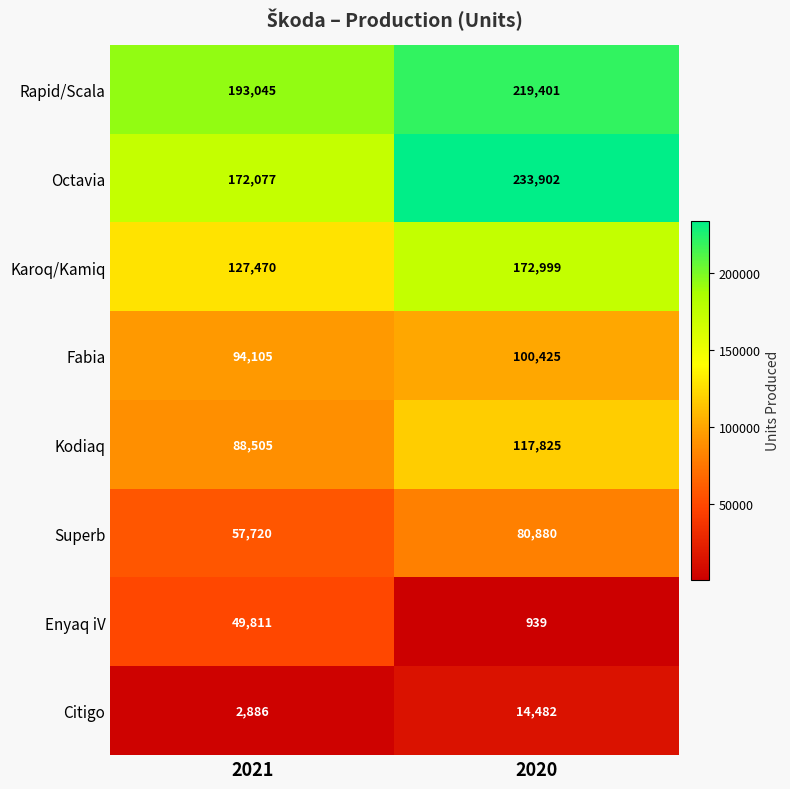

At which label is Octavia closest to 202989?

2021